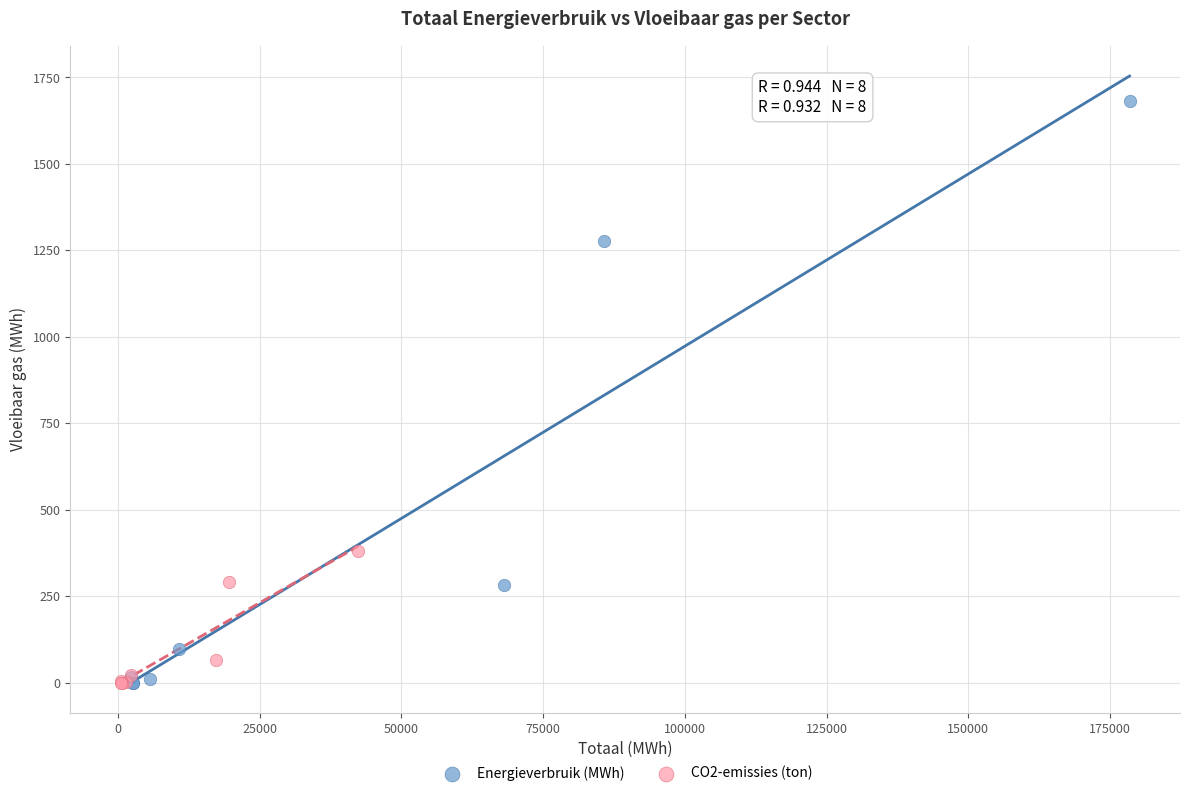

Which series reaches the maximum Y coordinate?

Energieverbruik (MWh)